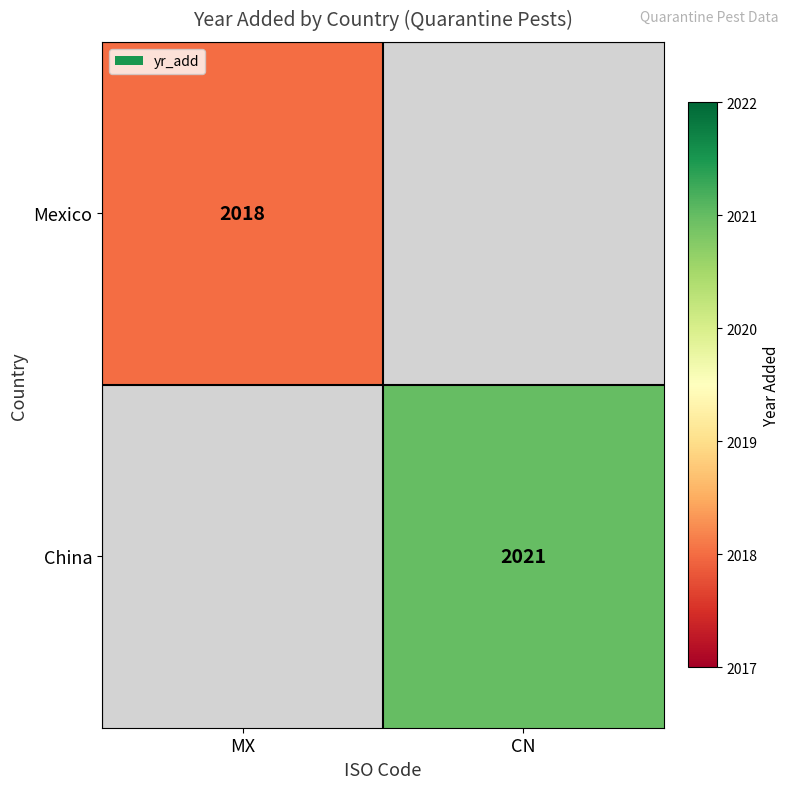

Is it true that Mexico equals 795 at MX?

False